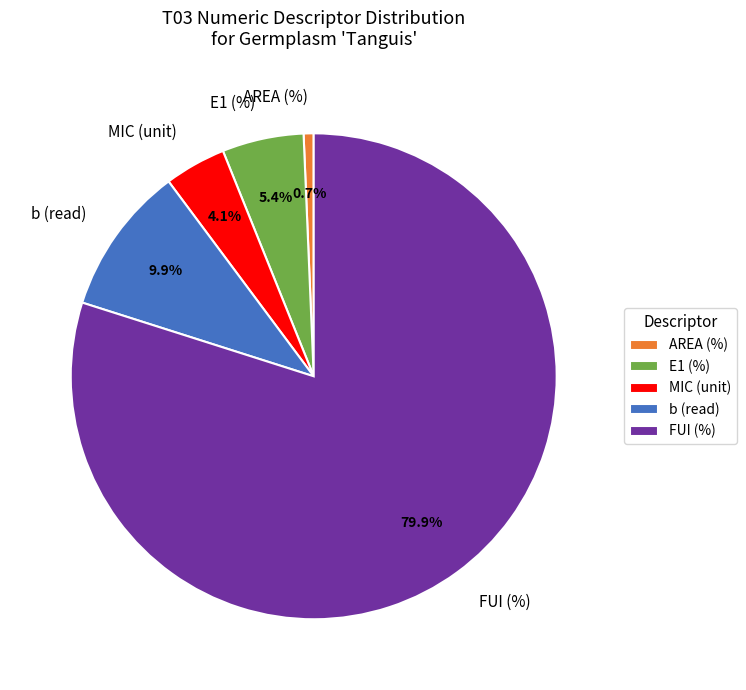

What is the ratio of the value at E1 (%) to the value at MIC (unit)?

1.3